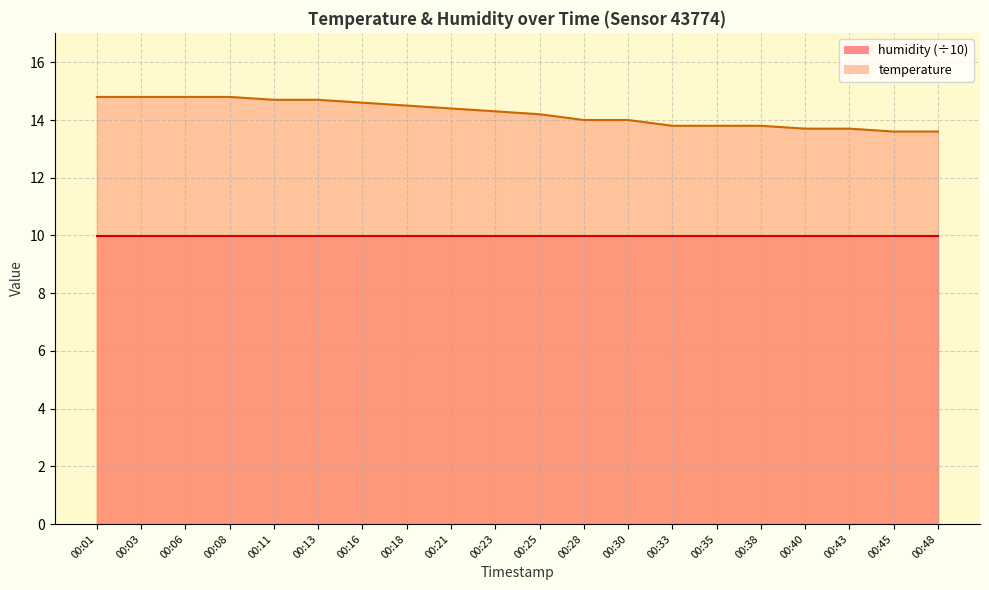

What is the sum of all values?

284.6